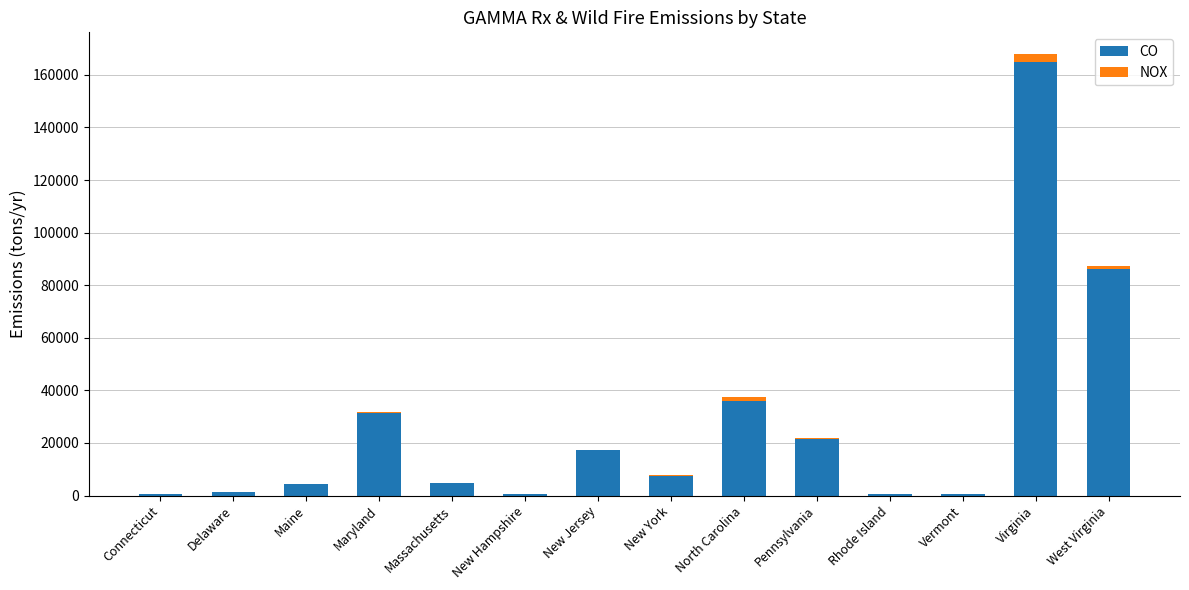

At which label is CO closest to 82700?

West Virginia